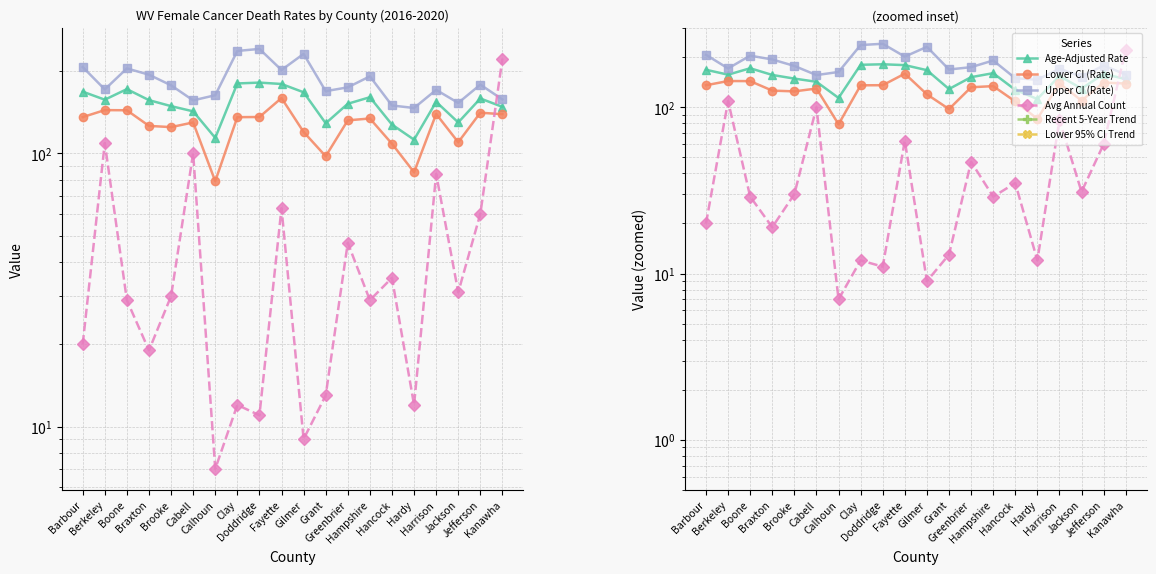

Rank the categories by Lower CI (Rate) value from lowest to highest.

Calhoun, Hardy, Grant, Hancock, Jackson, Gilmer, Brooke, Braxton, Cabell, Greenbrier, Hampshire, Clay, Barbour, Doddridge, Kanawha, Harrison, Jefferson, Boone, Berkeley, Fayette